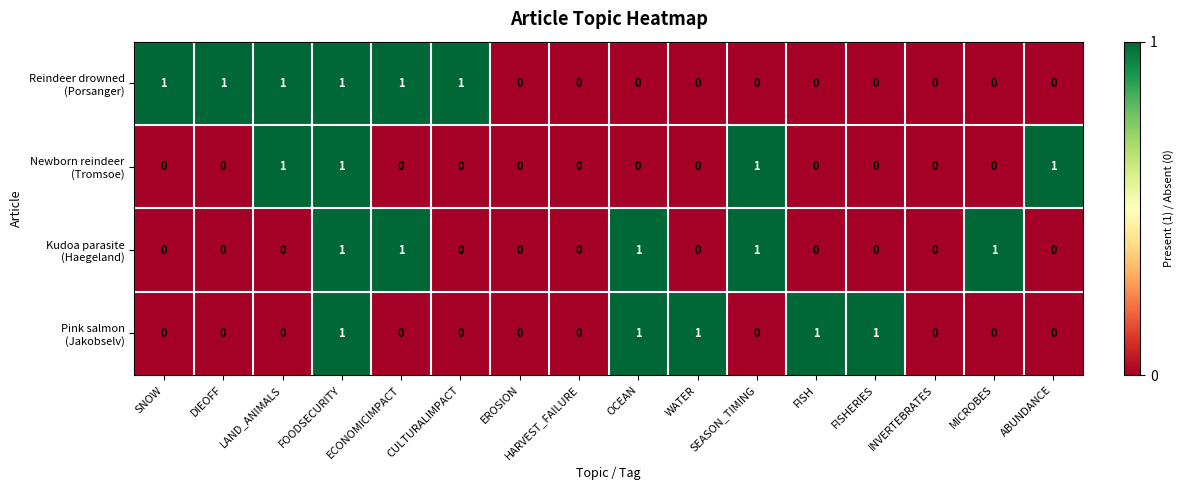

How many categories are shown in the chart?

16